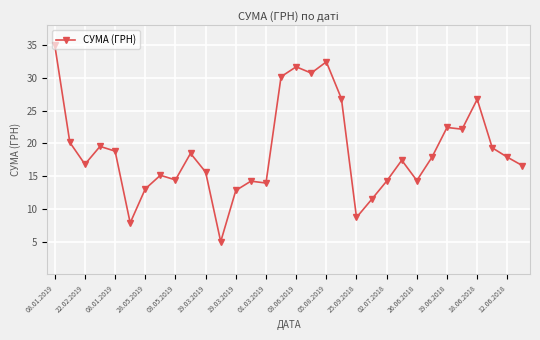

What is the difference between the maximum and minimum values?

30.0